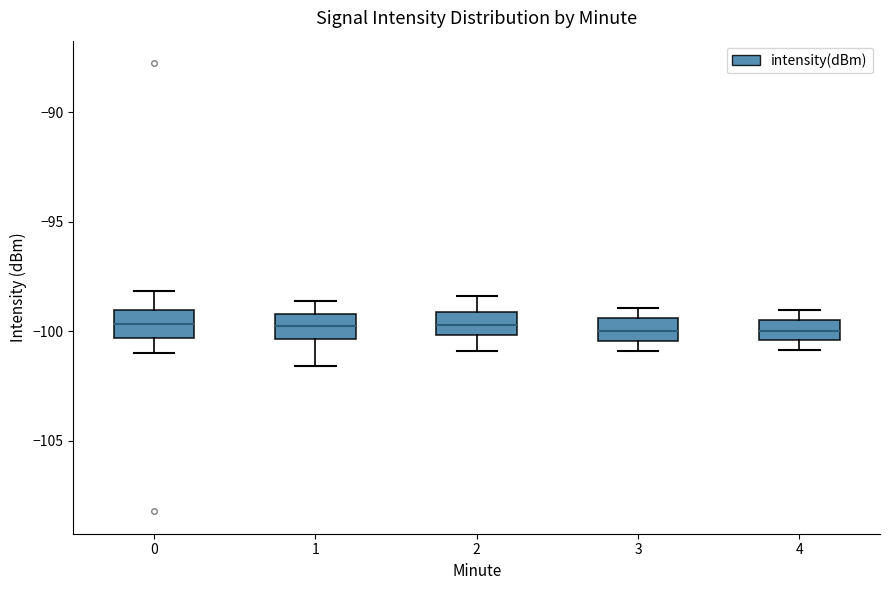

Reading left to right, transcribe this box plot: for each box, give where its median line is, the range the box spans, and where its two whiskers end, as read against the y-axis. The values are not printed on the chart, so give them approximately, as read against the axis.

0: median -99.5, box -100.5 to -99.0, whiskers -101.0 to -98.0
1: median -99.5, box -100.5 to -99.0, whiskers -101.5 to -98.5
2: median -99.5, box -100.0 to -99.0, whiskers -101.0 to -98.5
3: median -100.0, box -100.5 to -99.5, whiskers -101.0 to -99.0
4: median -100.0, box -100.5 to -99.5, whiskers -101.0 to -99.0